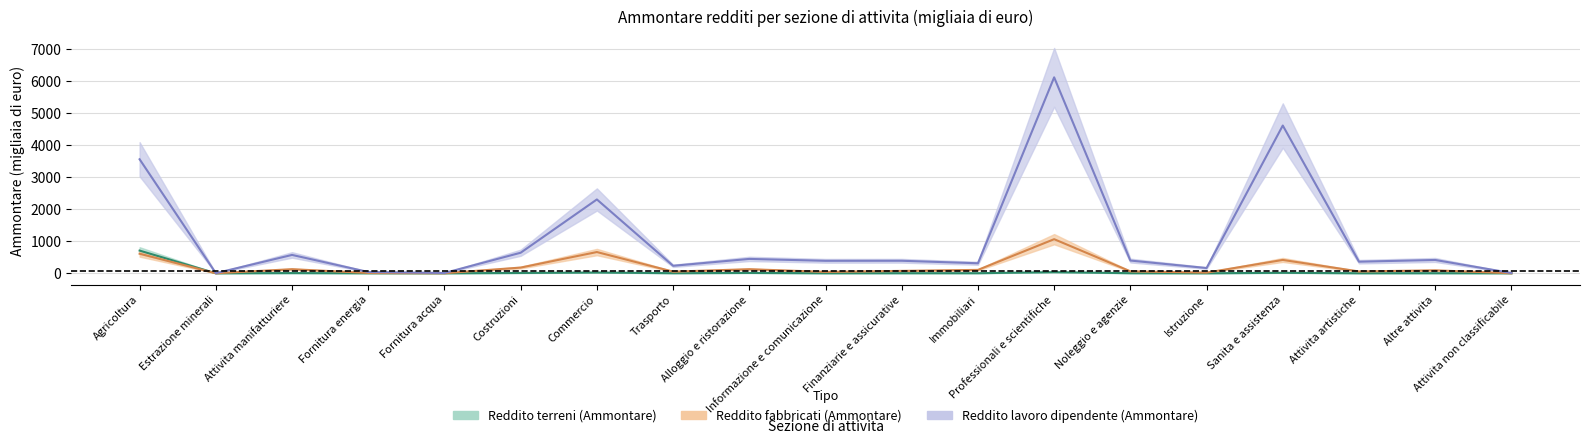

Does the chart have visible grid lines?

Yes